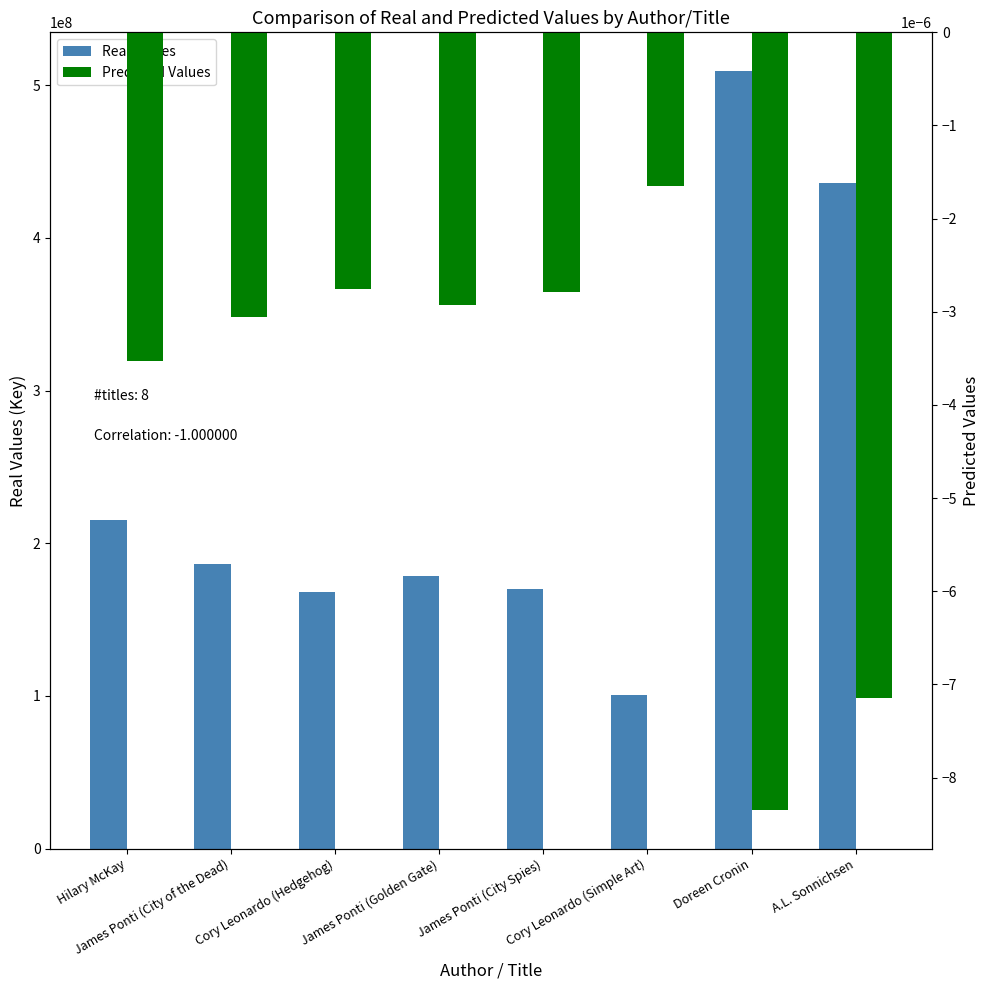

Are the bars grouped side by side (vs. stacked)?

Yes